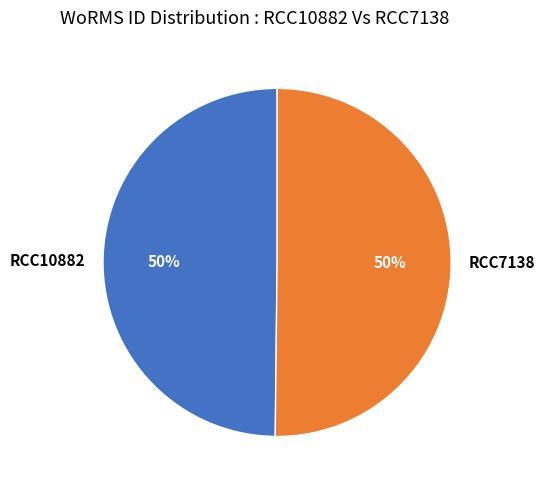

True or false: RCC7138 accounts for 50% of the total.

True